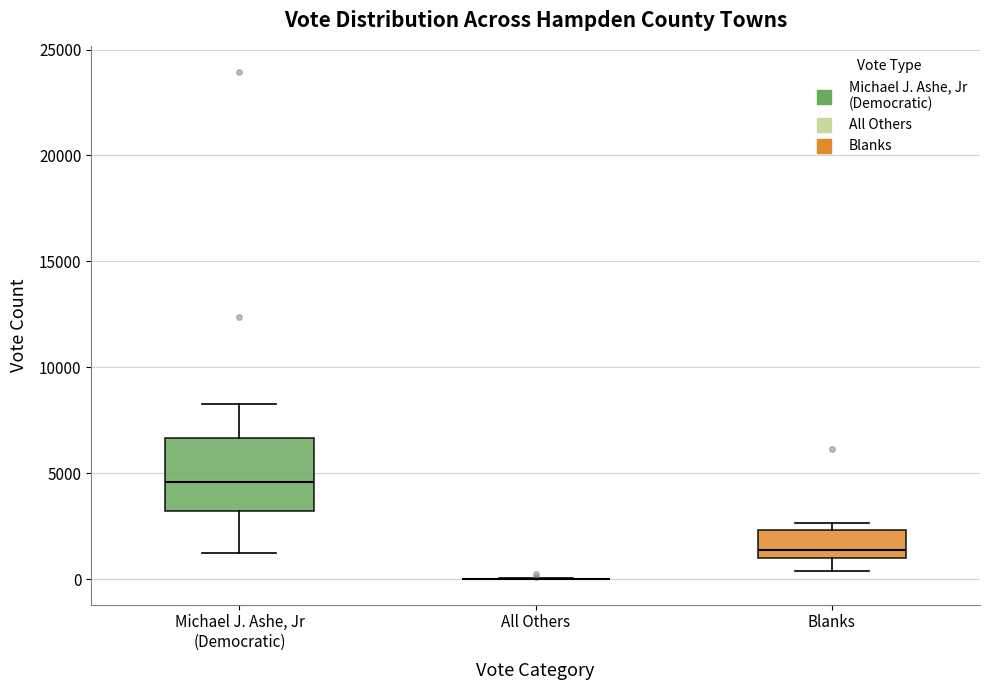

Which box is the tallest, from its lower edge to its upper edge?

Michael J. Ashe, Jr (Democratic)